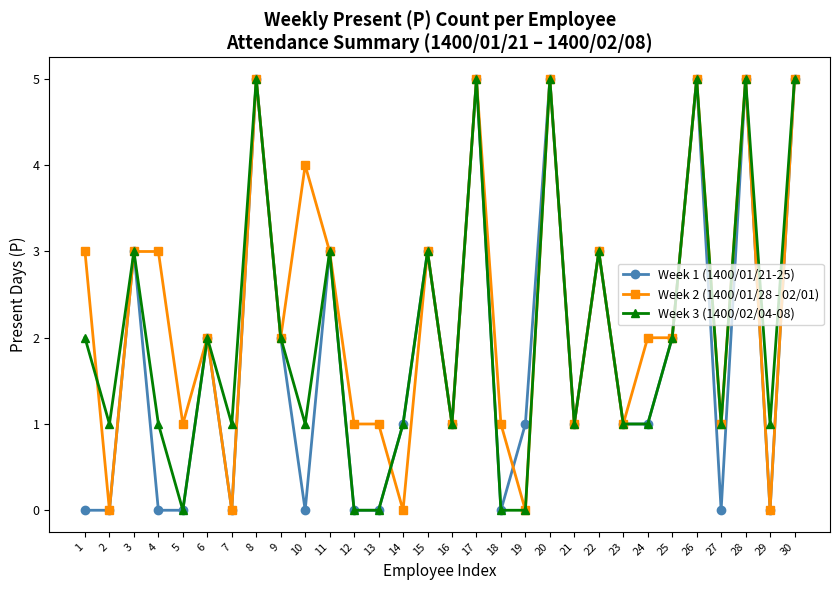

What is the total value across all series at 15?

9